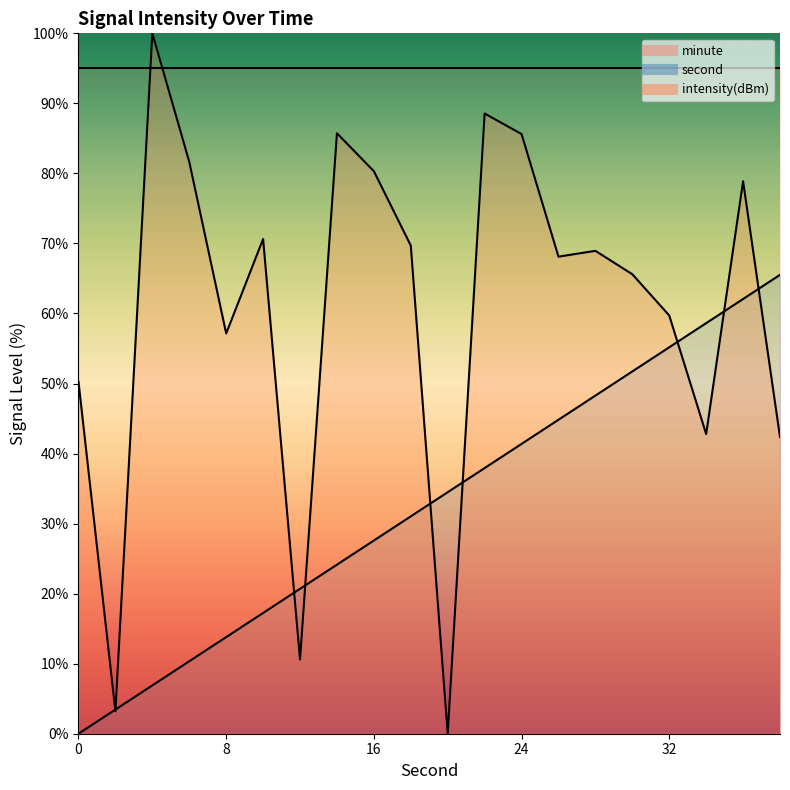

What is the average value of the intensity series?

60.5